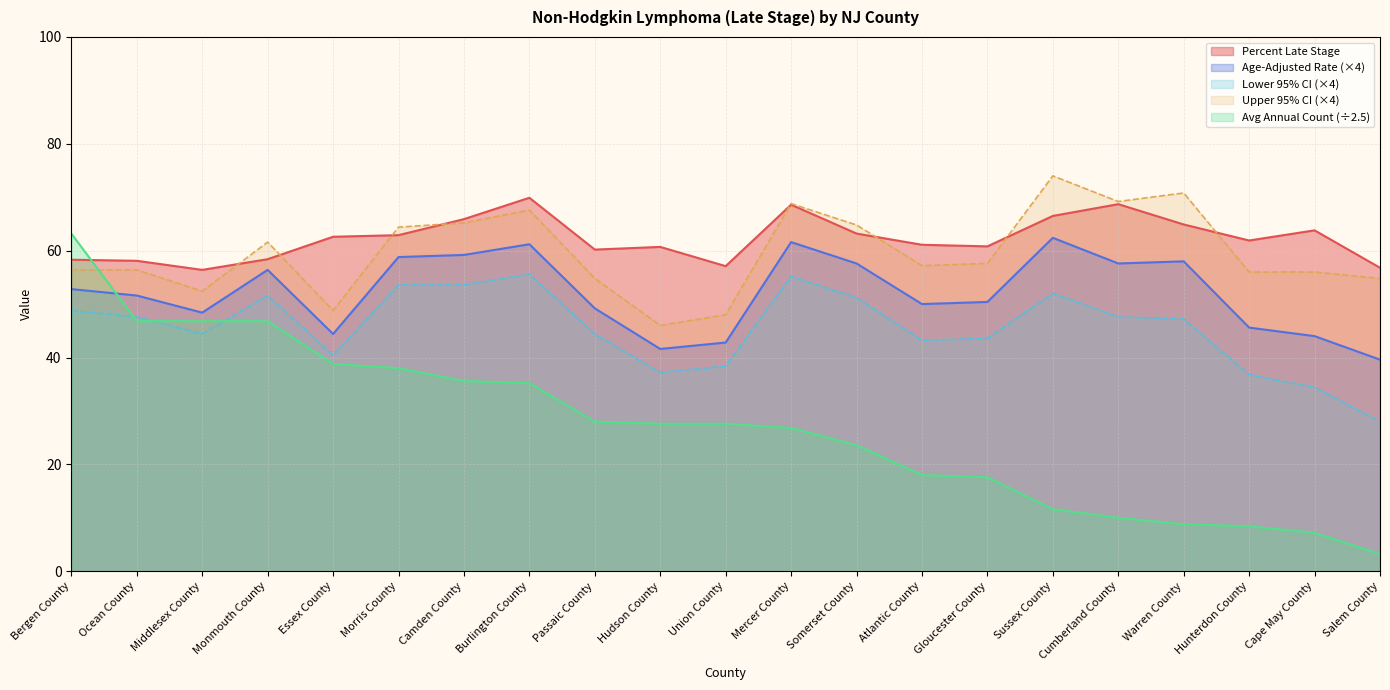

What is the label of the 15th point from the right?

Camden County